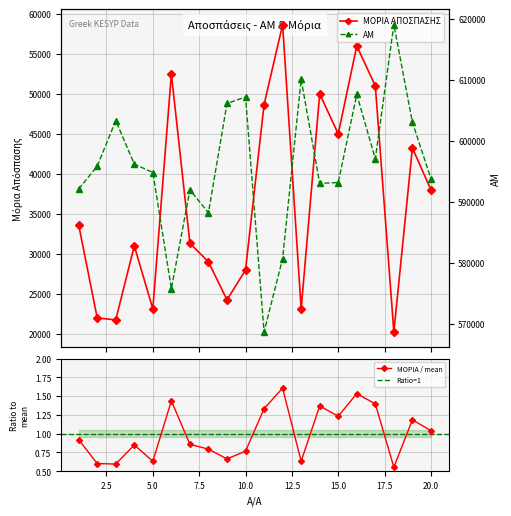

What is the sum of all AM values?

11917306